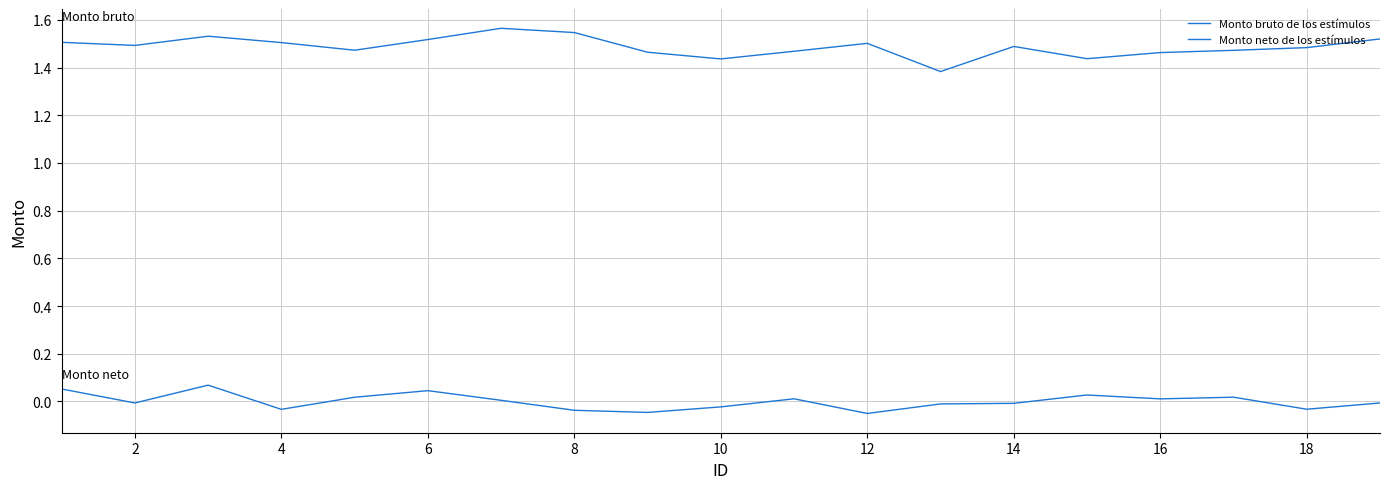

Which series has the largest total across all categories?

Monto bruto de los estímulos